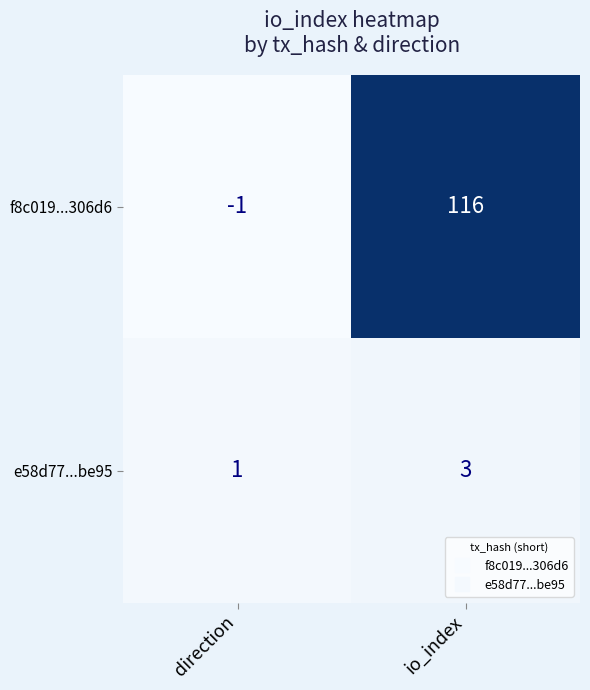

What is the greatest value displayed?

116